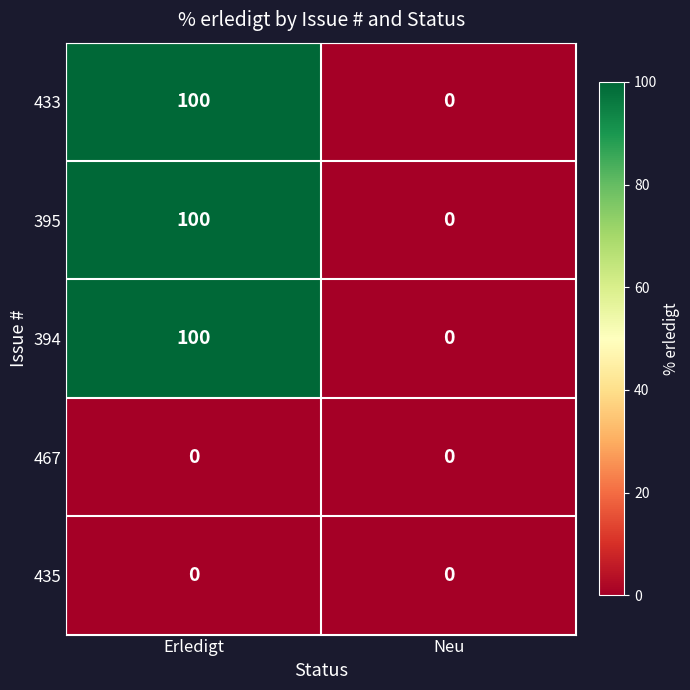

What is the average value of the 394 series?

50